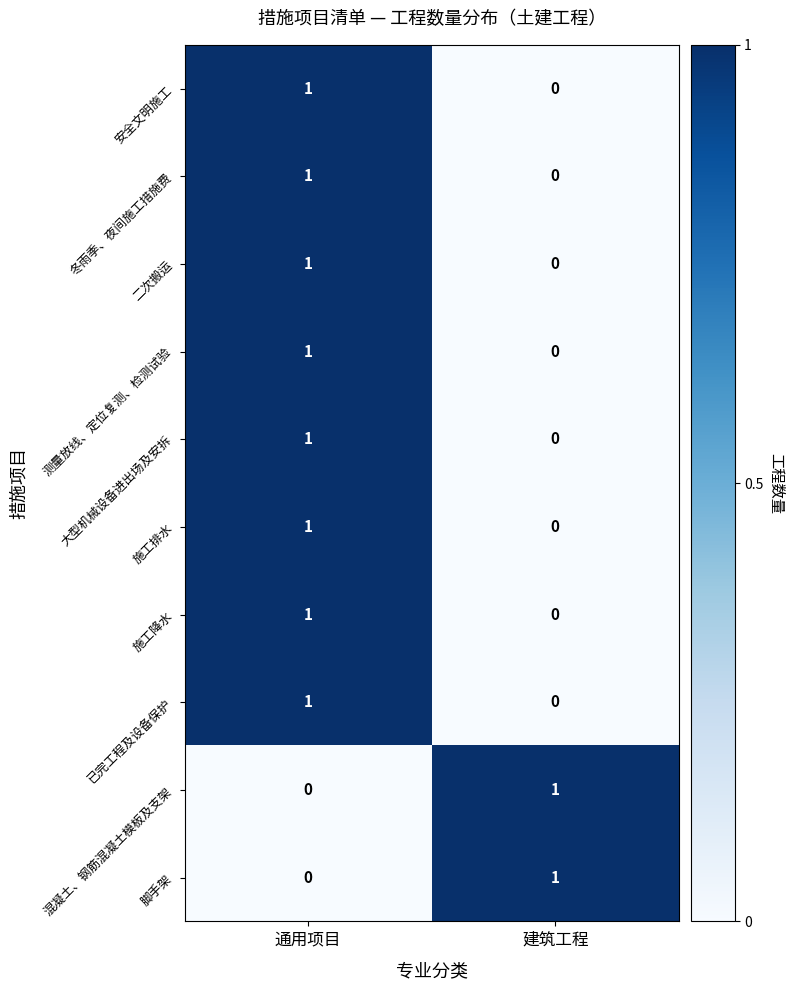

Reading right to left, extract all data points from this chart.

安全文明施工: 0	1
冬雨季、夜间施工措施费: 0	1
二次搬运: 0	1
测量放线、定位复测、检测试验: 0	1
大型机械设备进出场及安拆: 0	1
施工排水: 0	1
施工降水: 0	1
已完工程及设备保护: 0	1
混凝土、钢筋混凝土模板及支架: 1	0
脚手架: 1	0